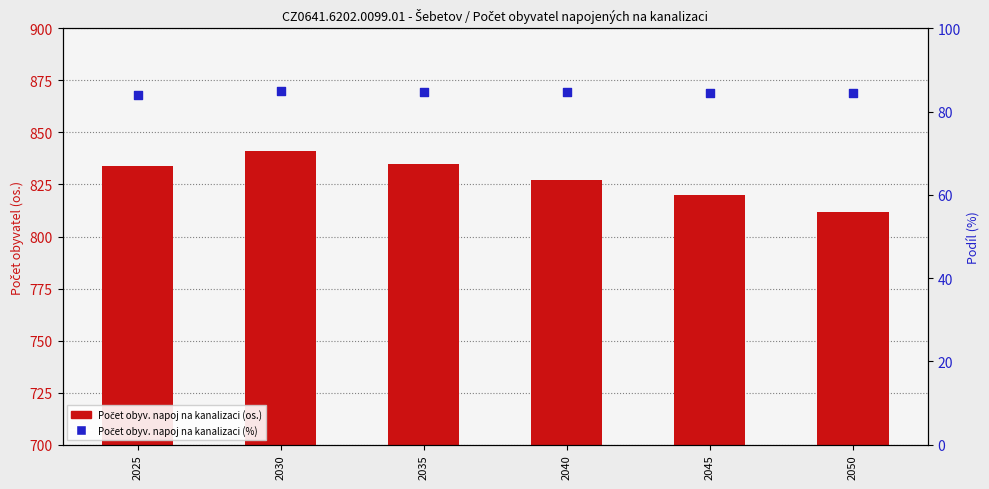

Which series contains the highest Y value?

Počet obyv. napoj na kanalizaci (os.)